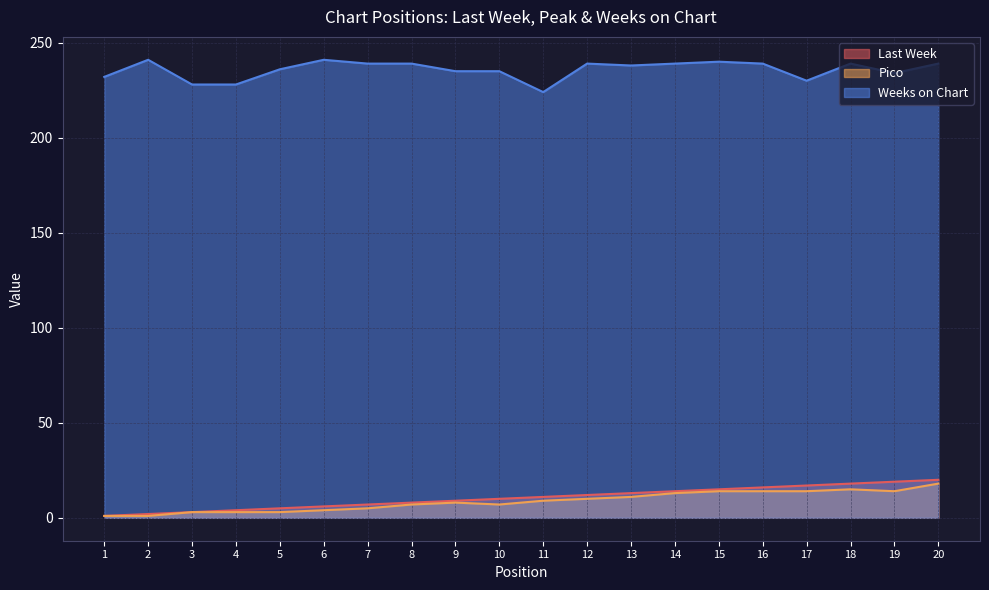

True or false: Last Week has more than 2 interior local peaks.

False